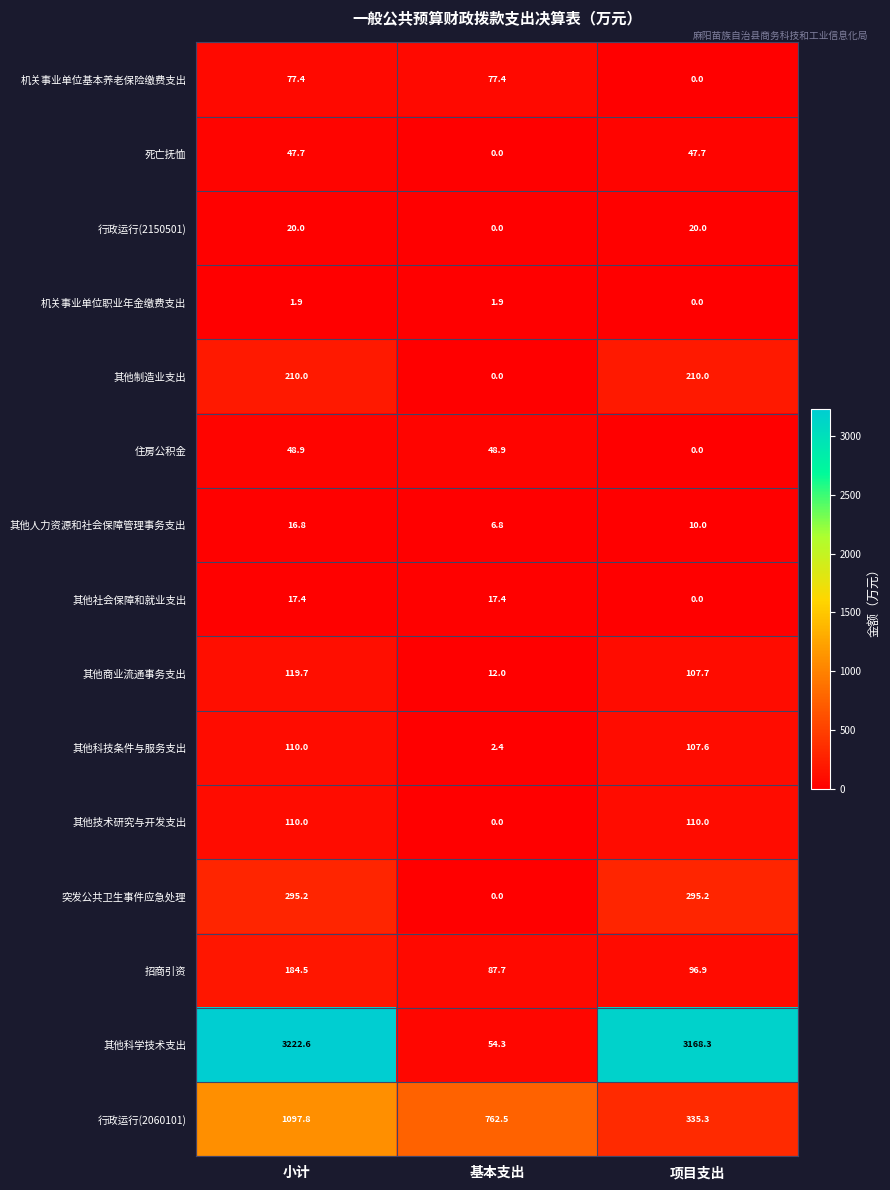

Is it true that 行政运行(2150501) equals 20.0 at 项目支出?

True